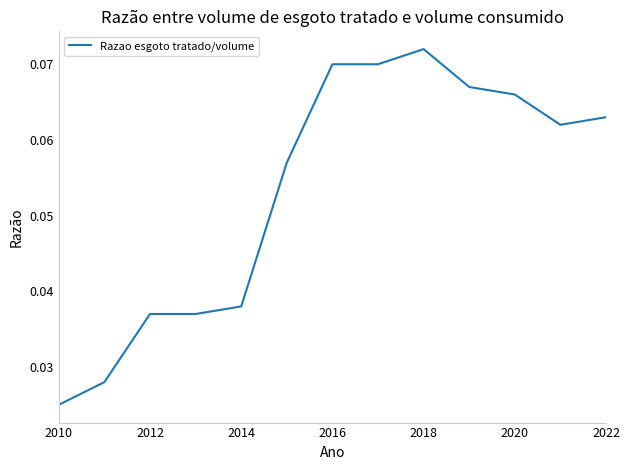

What is the greatest value displayed?

0.1